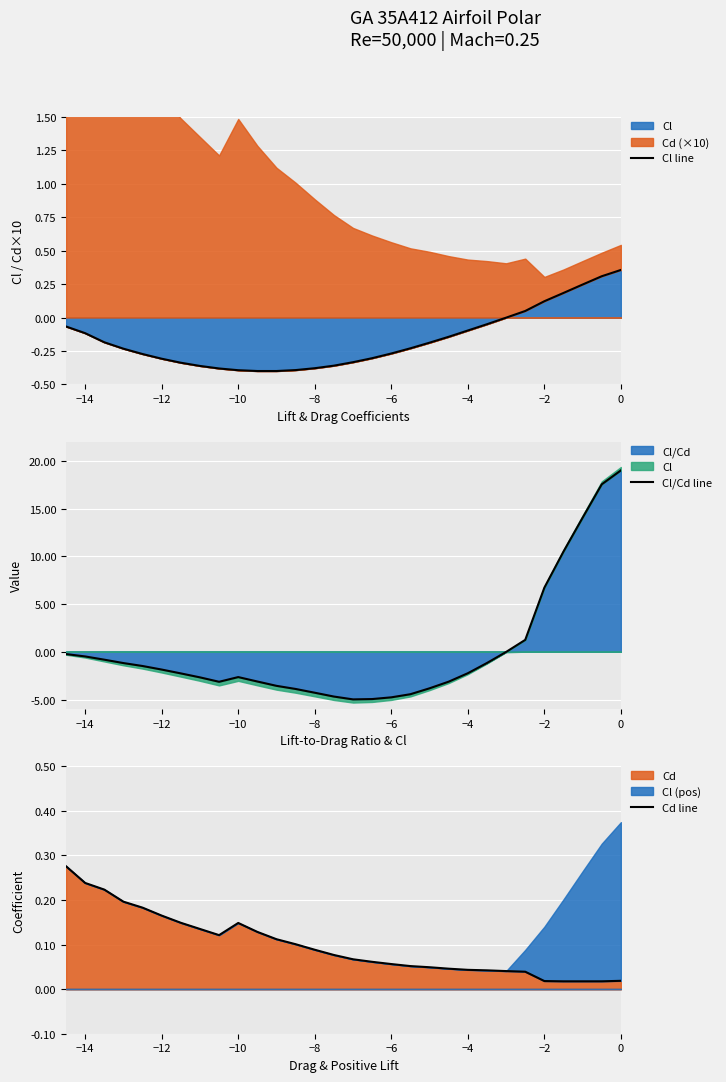

What is the lowest value of the Cl/Cd line series?

-5.0